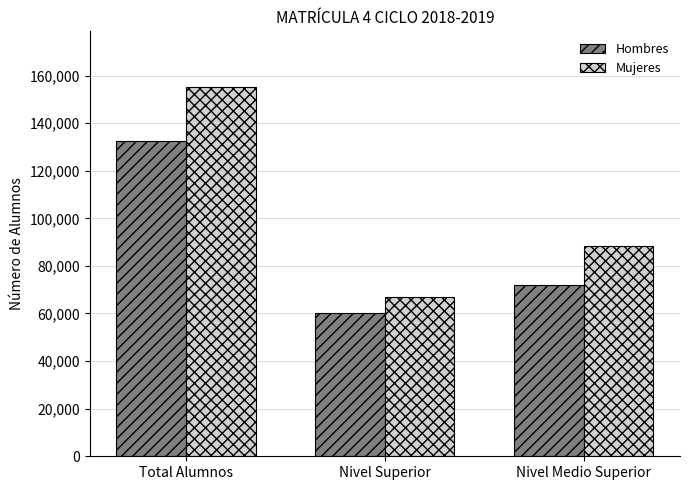

Reading left to right, extract all data points from this chart.

Hombres: 132477	60348	72129
Mujeres: 155283	66982	88301